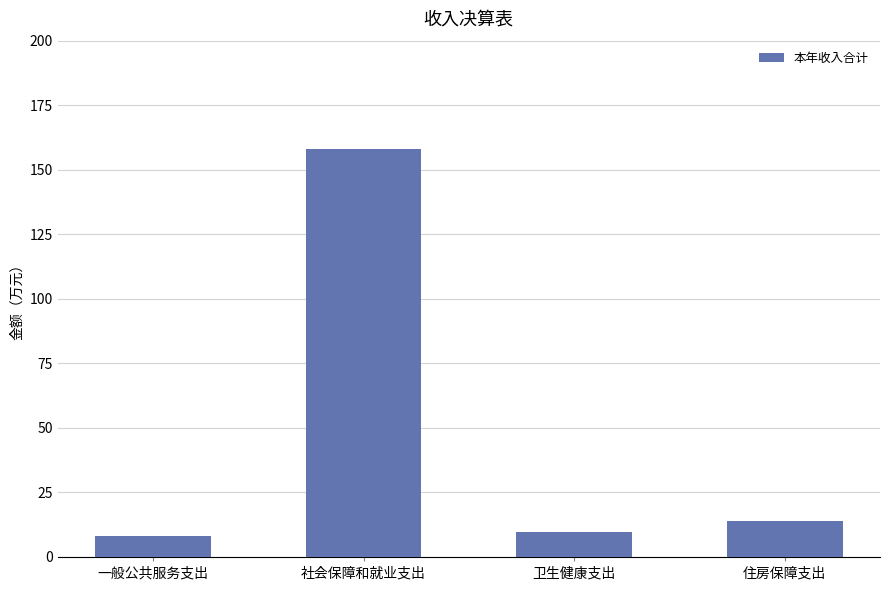

True or false: the data shows 8.1 at 一般公共服务支出.

True